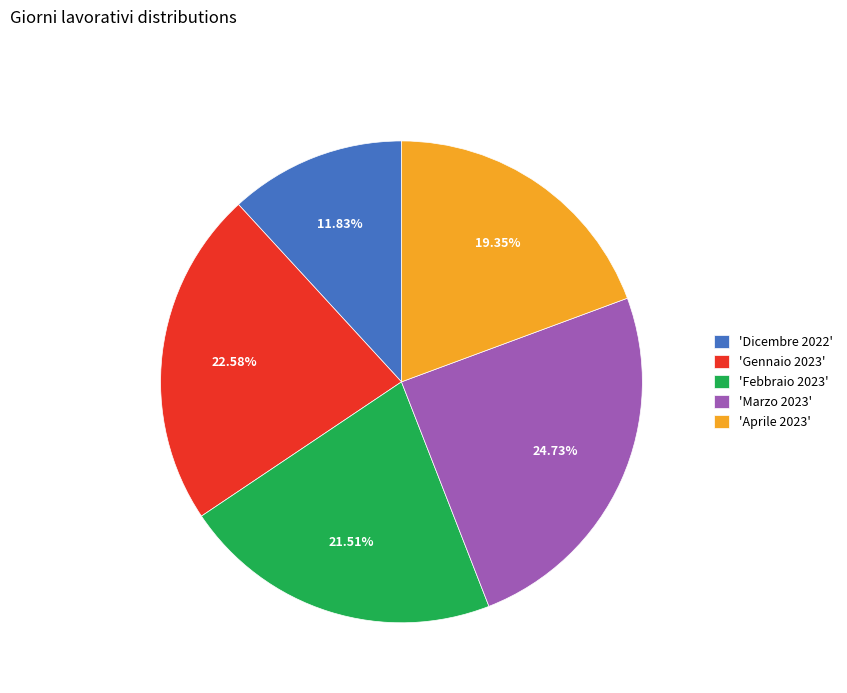

Between 'Febbraio 2023' and 'Aprile 2023', which is larger?

'Febbraio 2023'